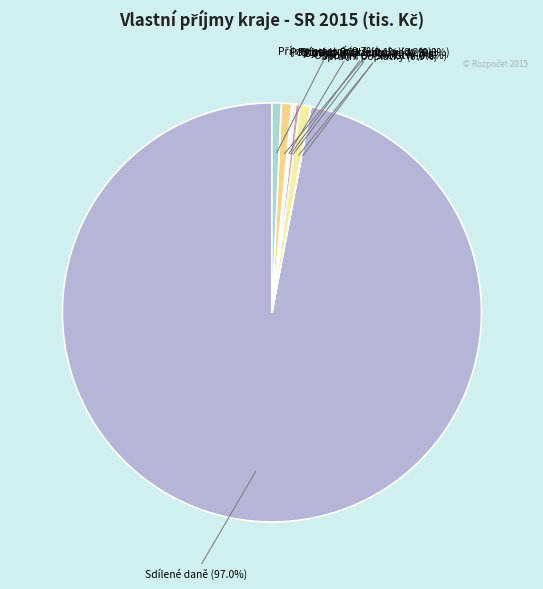

Which slice is the largest?

Sdílené daně